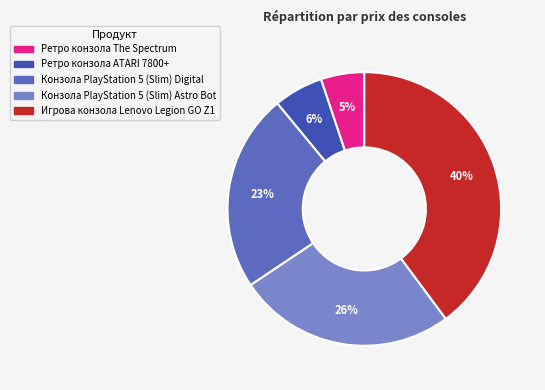

To the nearest percent, what is the combined percentage of Игрова конзола Lenovo Legion GO Z1 and Ретро конзола The Spectrum?

45%